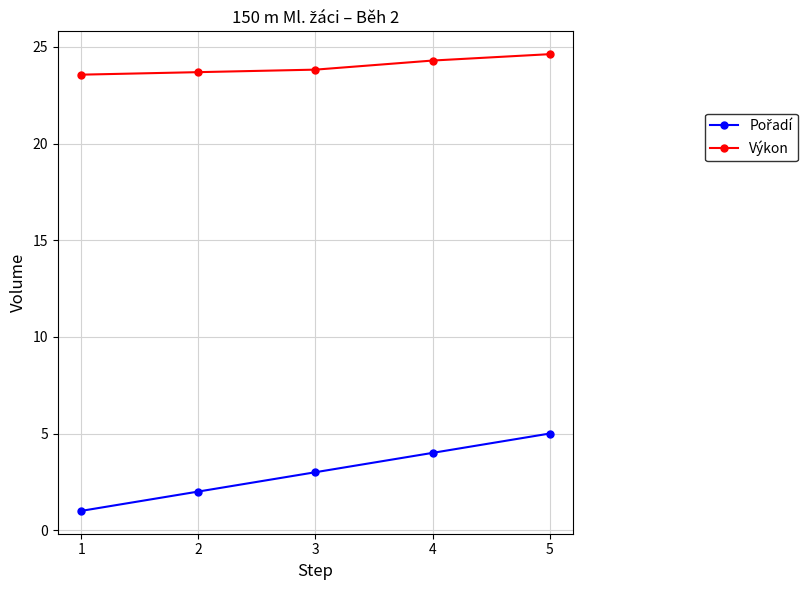

What is the value of the Výkon point at the 3rd from the left?

23.8